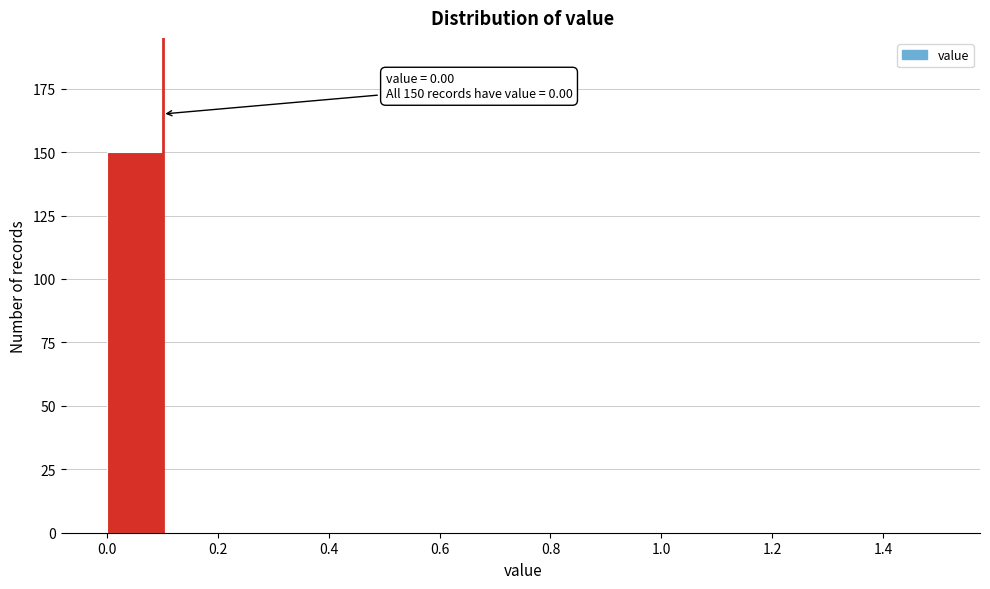

Which range on the x-axis has the tallest bar?

0.0 to 0.1